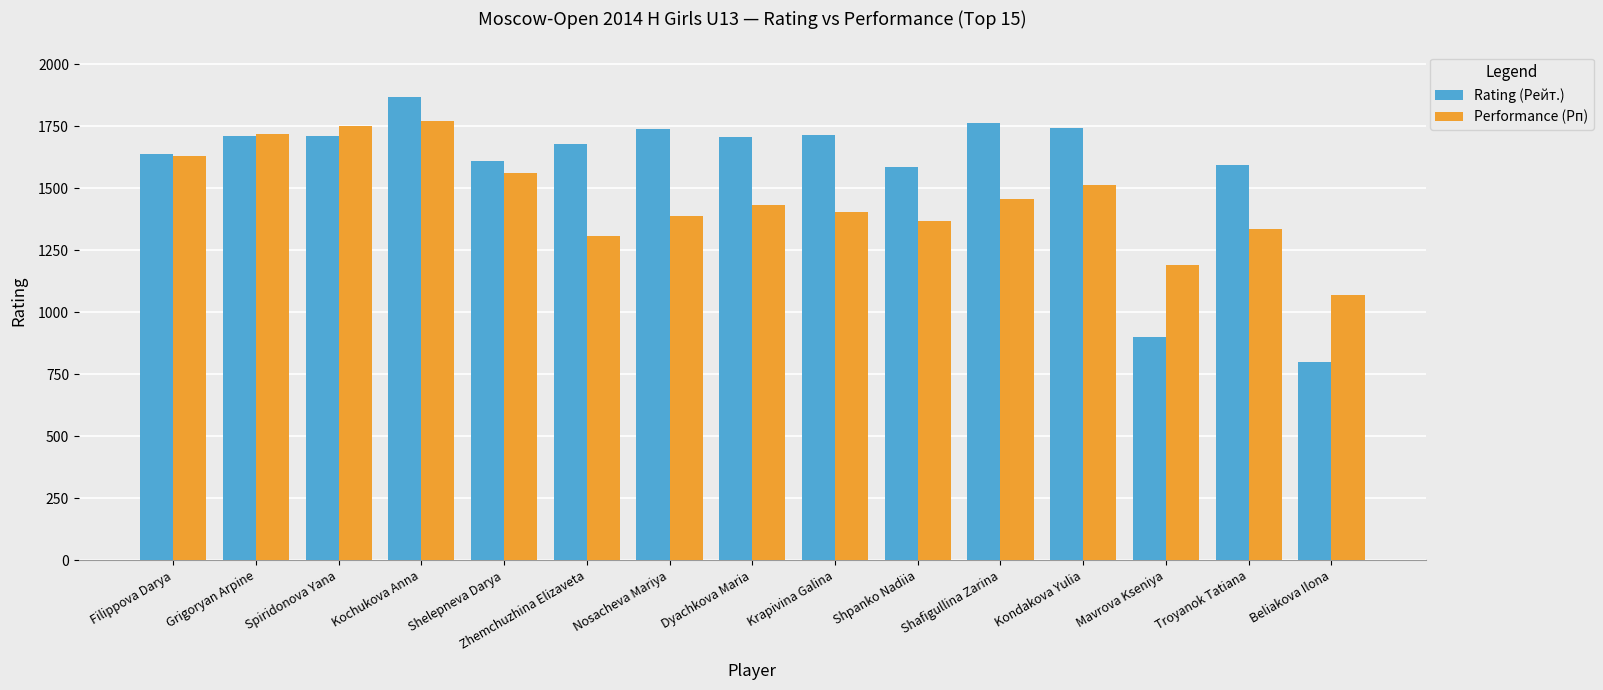

The Rating (Рейт.) series shows 1738 at Nosacheva Mariya. True or false?

True